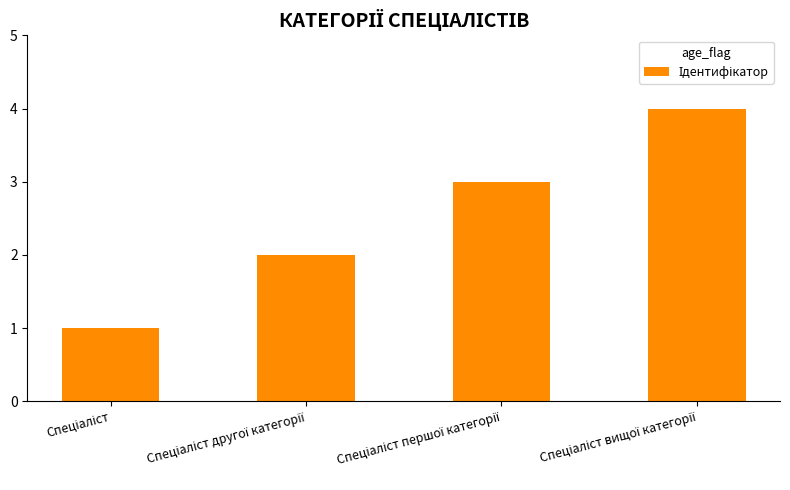

Are the bars grouped side by side (vs. stacked)?

No